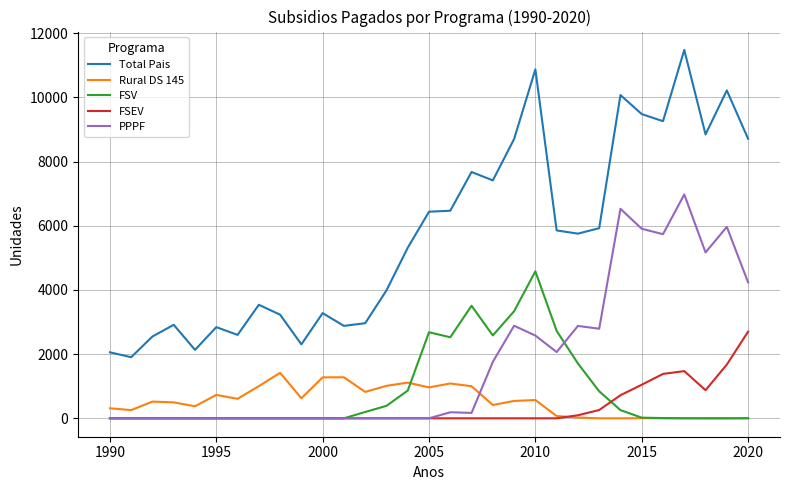

What is the maximum value shown in the chart?

11477